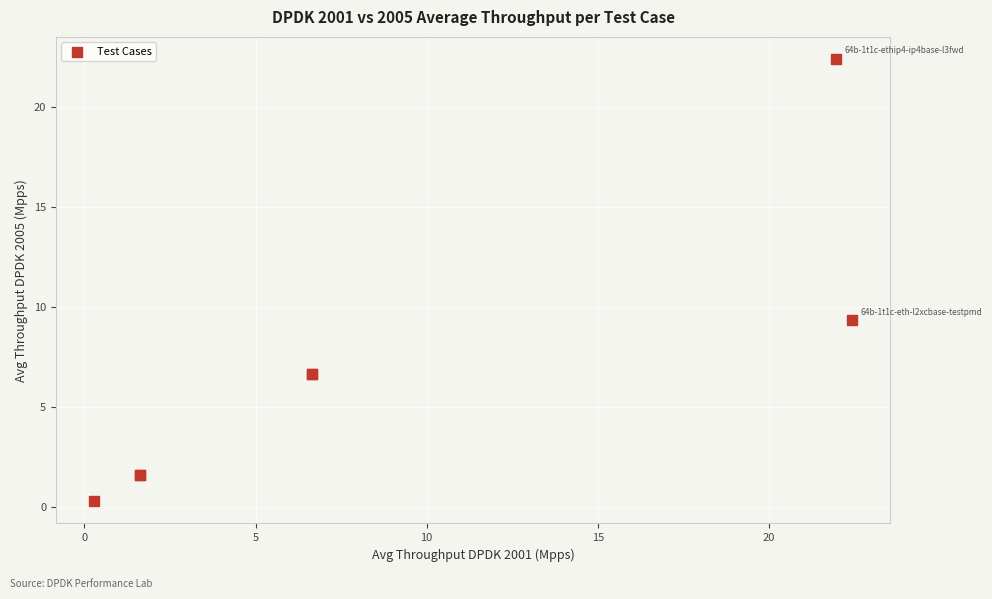

What Y value in the scatter plot is closest to 11?

9.3